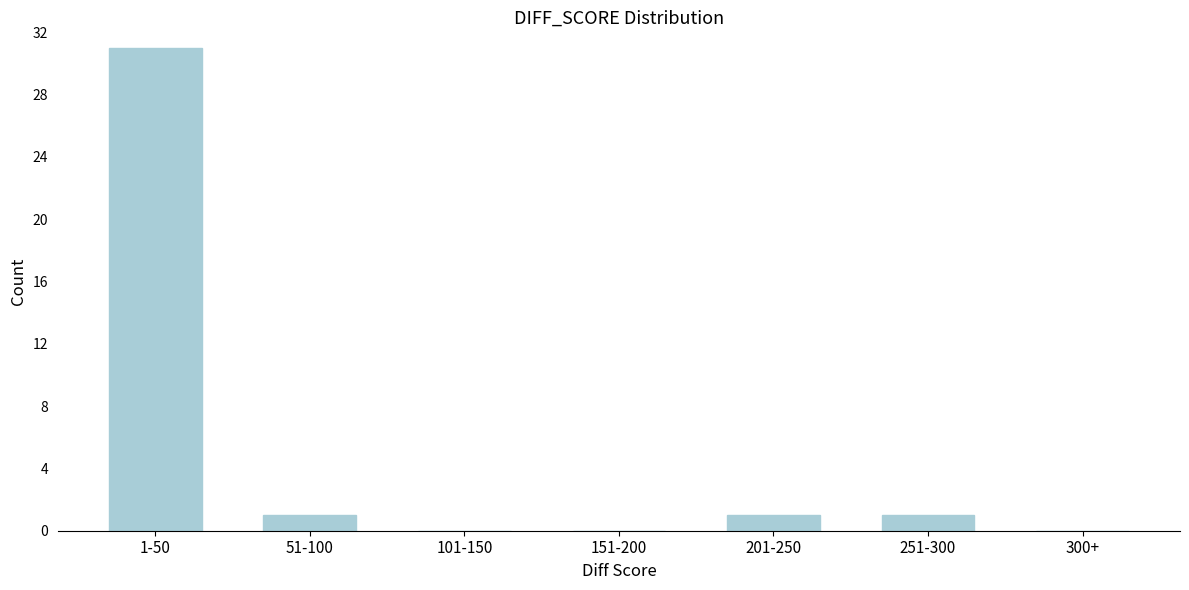

Reading left to right, list all the values displayed in this chart.

1-50=31	51-100=1	101-150=0	151-200=0	201-250=1	251-300=1	300+=0